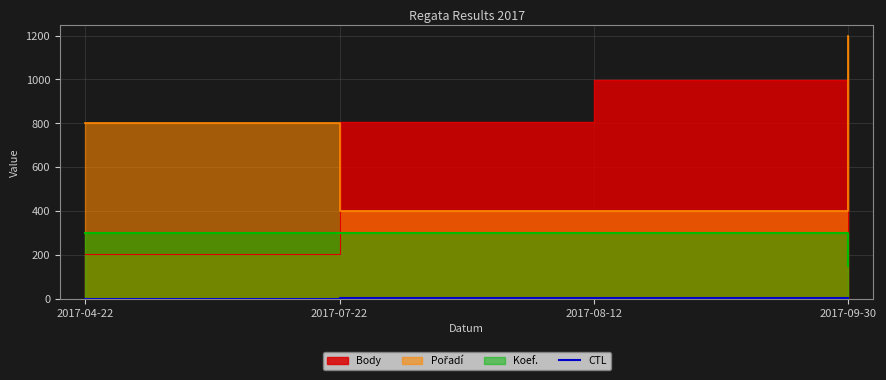

Rank the categories by value from highest to lowest.

2017-09-30, 2017-08-12, 2017-07-22, 2017-04-22